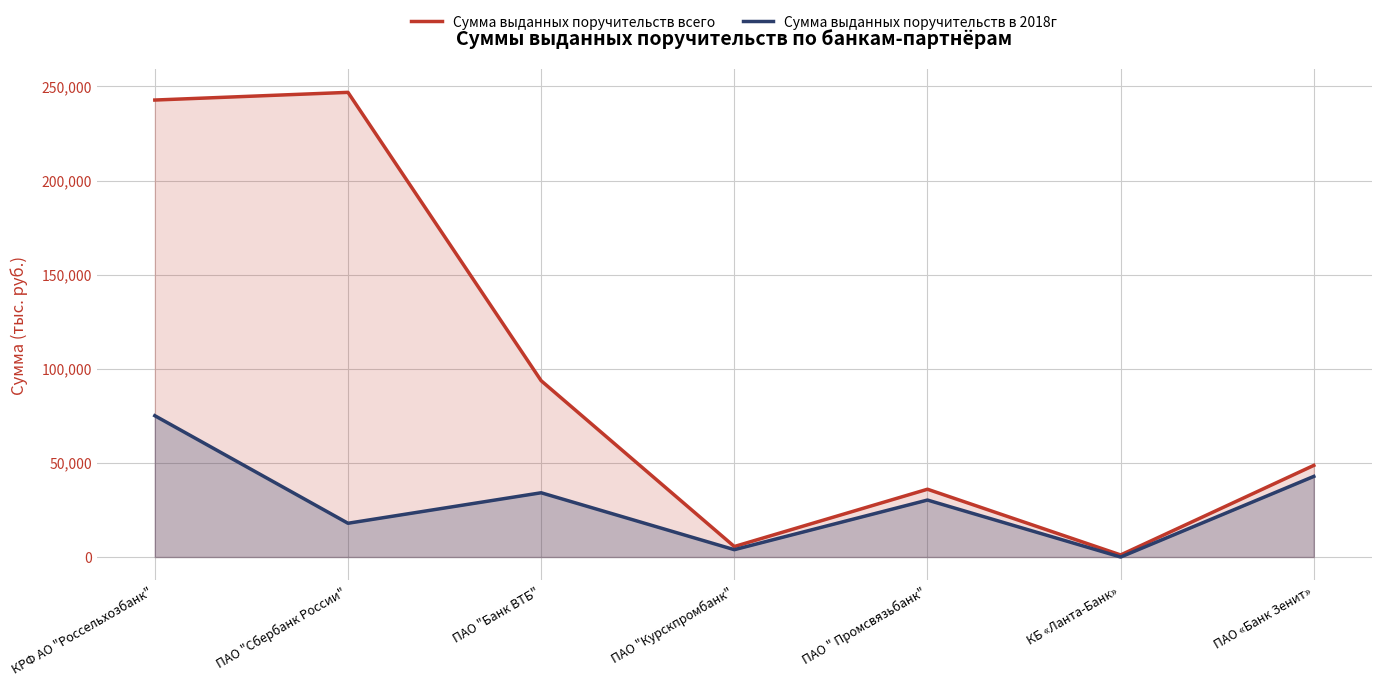

True or false: Сумма выданных поручительств всего and Сумма выданных поручительств в 2018г cross at least once.

False